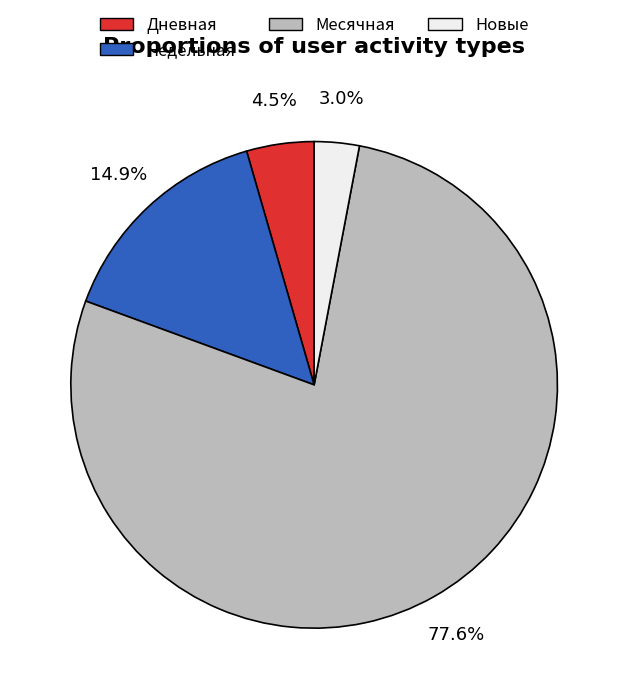

Is there a majority slice in this chart?

Yes